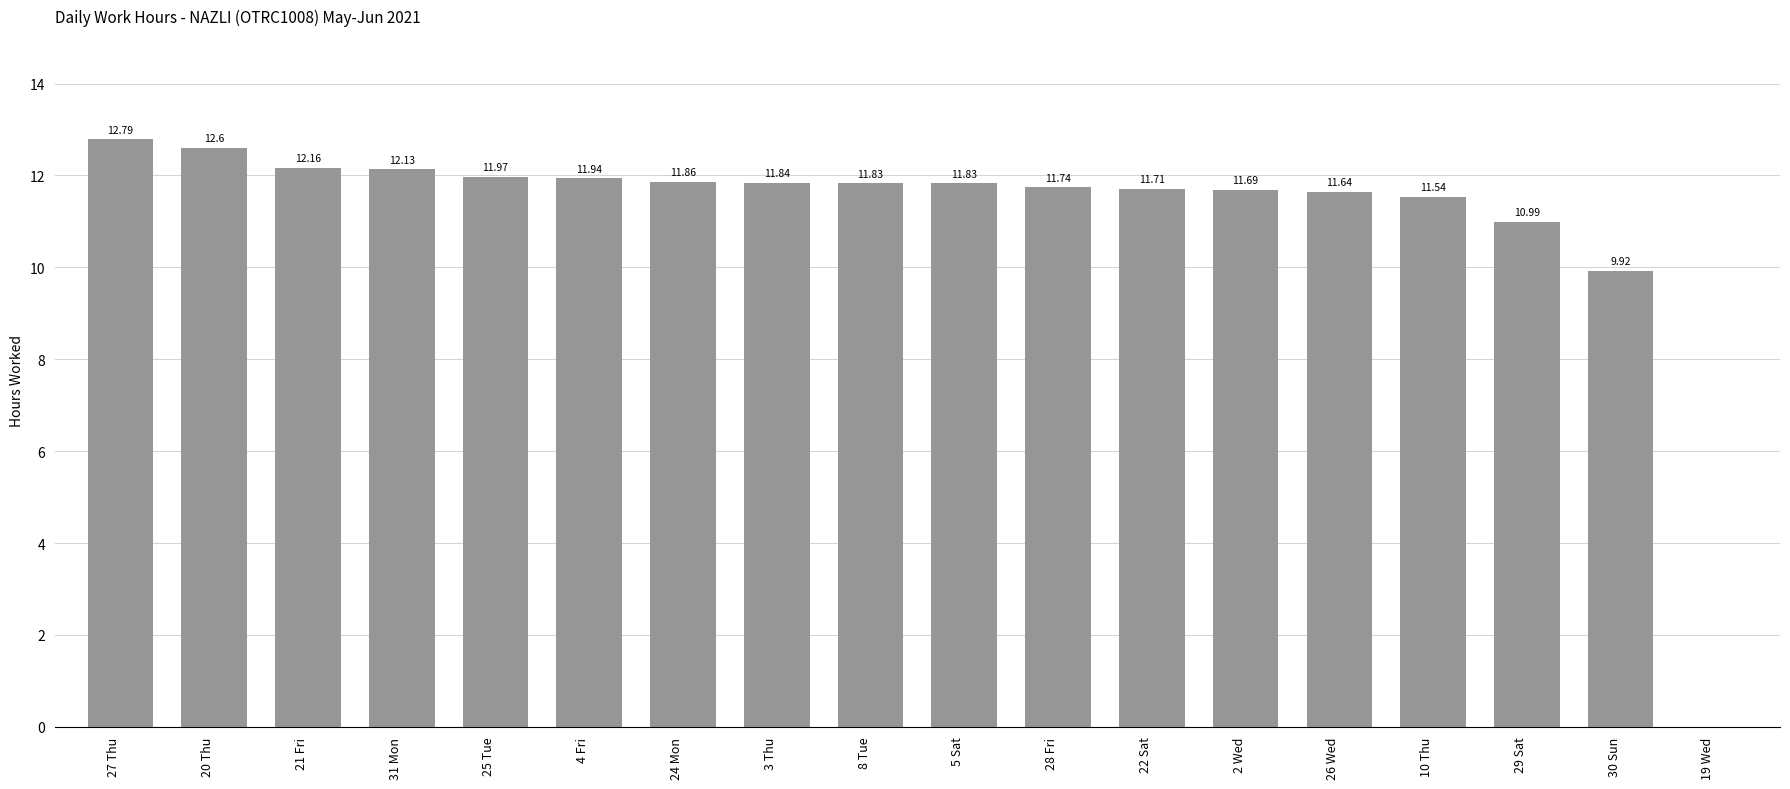

Reading right to left, extract all data points from this chart.

0.0	9.9	11.0	11.5	11.6	11.7	11.7	11.7	11.8	11.8	11.8	11.9	11.9	12.0	12.1	12.2	12.6	12.8